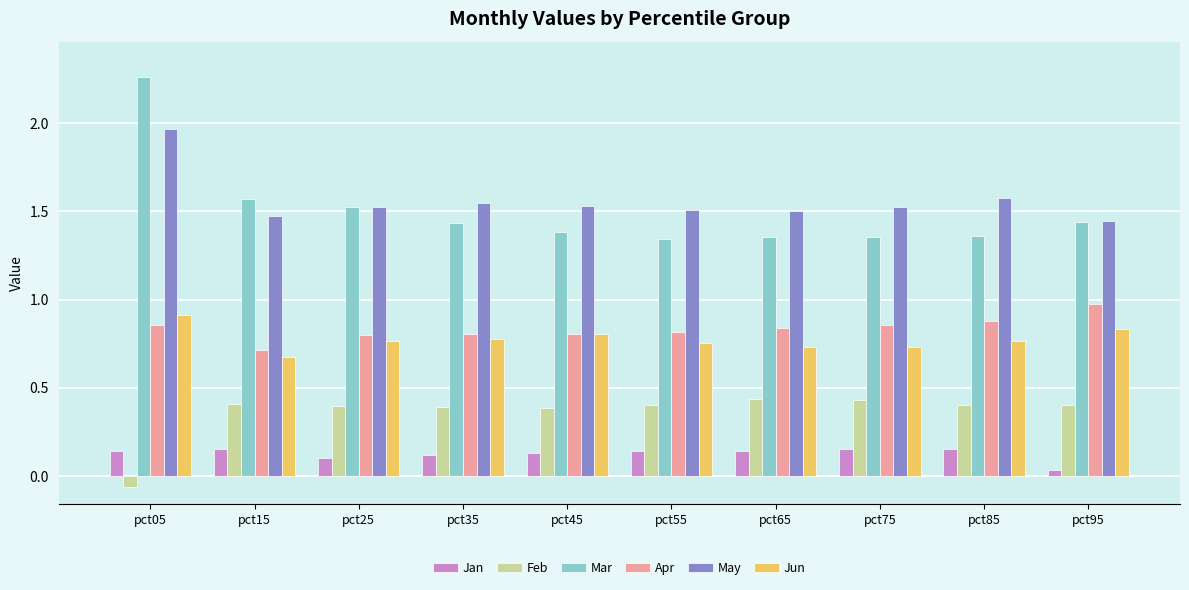

Which series has the widest spread of values?

Mar